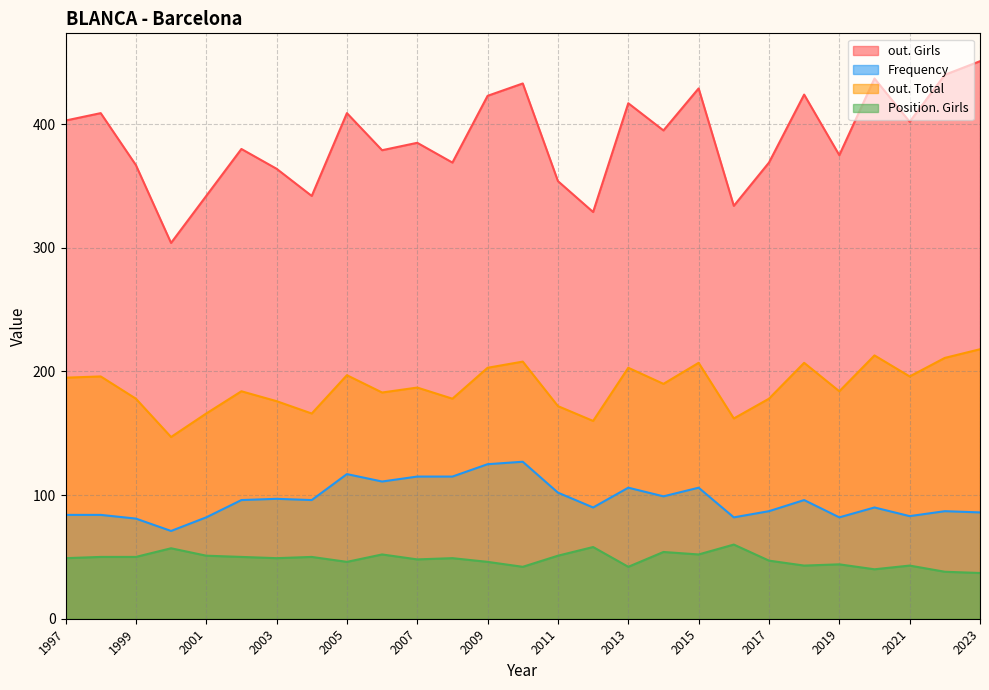

List the labels in order of Frequency value, largest first.

2010, 2009, 2005, 2008, 2007, 2006, 2015, 2013, 2011, 2014, 2003, 2018, 2004, 2002, 2020, 2012, 2022, 2017, 2023, 1998, 1997, 2021, 2019, 2016, 2001, 1999, 2000